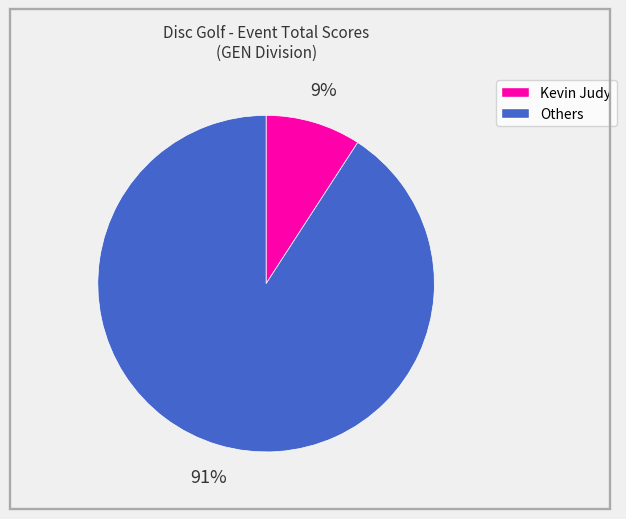

Does any single category account for the majority?

Yes